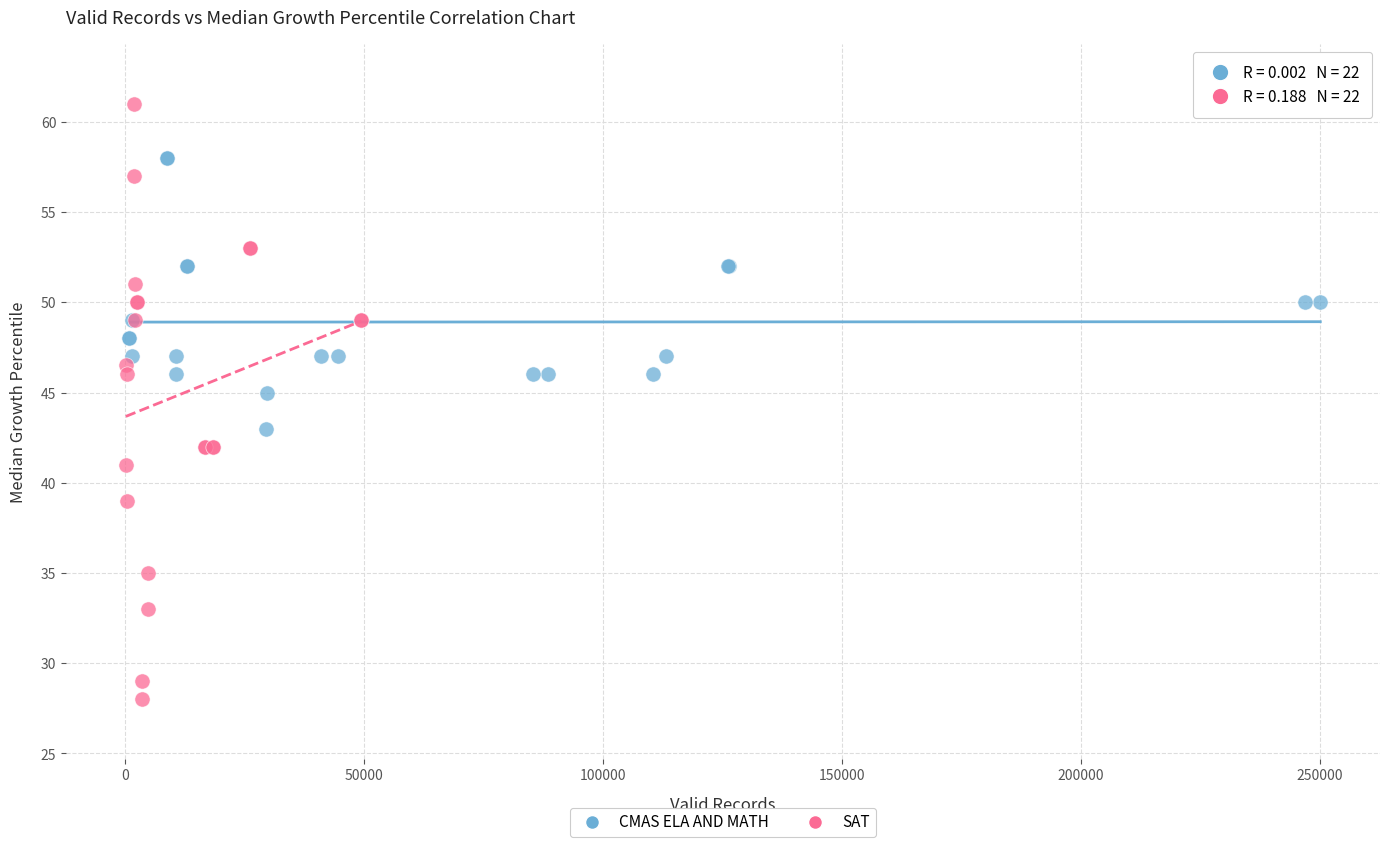

Which series has the widest spread of Y values?

SAT